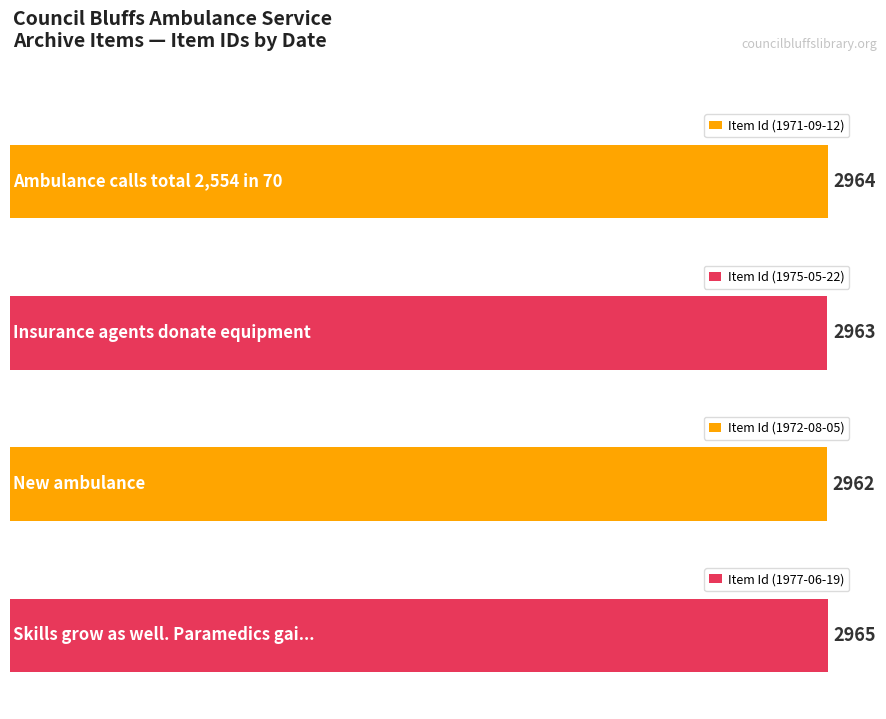

What is the sum of the values at 2962 and 2965?

5927